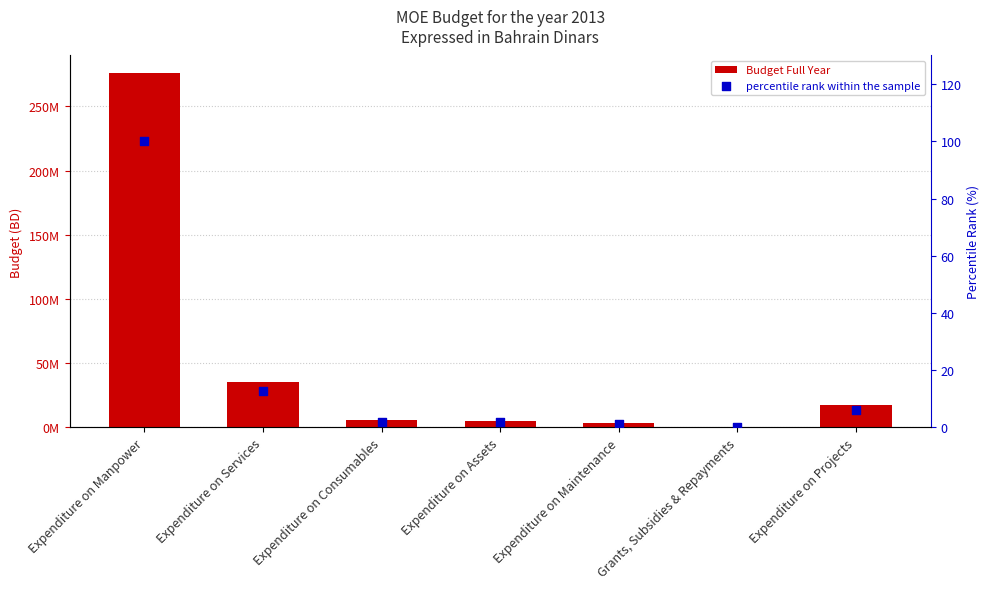

Which series has the largest total across all categories?

Budget Full Year